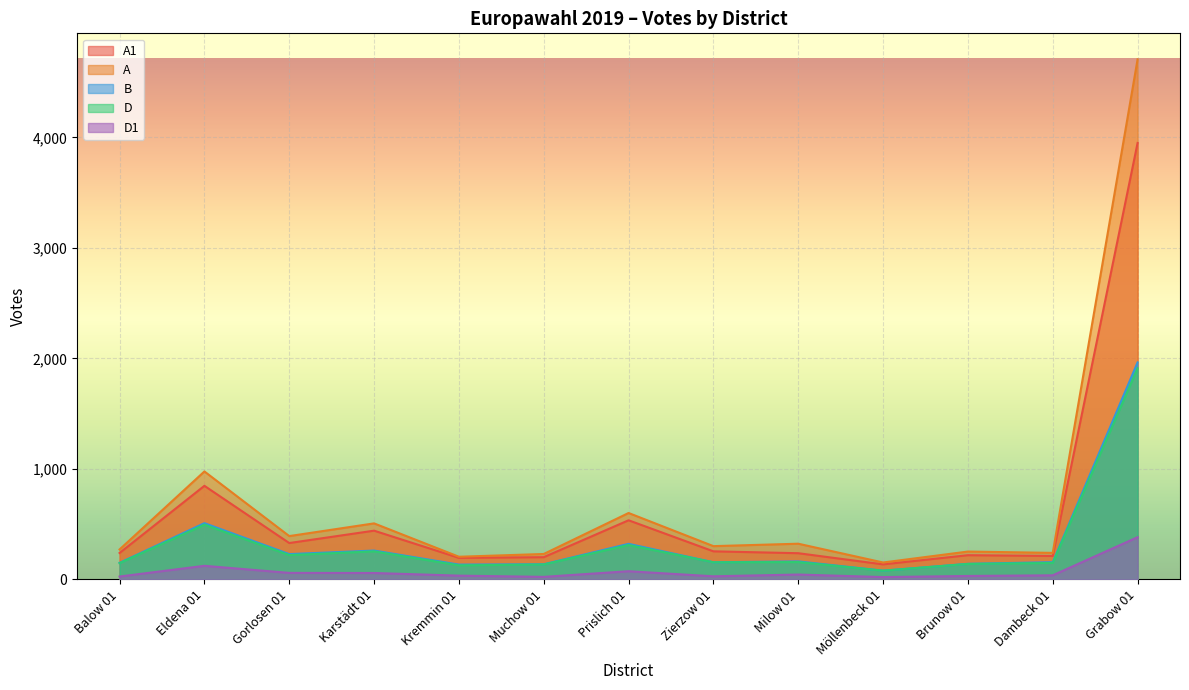

Is the value of A at Balow 01 greater than the value of D at Eldena 01?

No